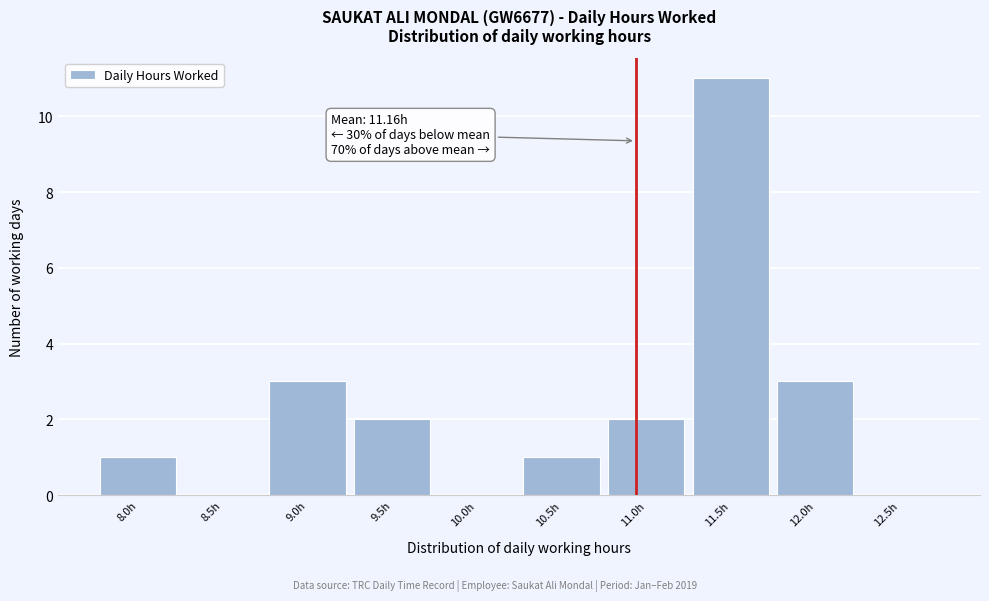

Reading left to right, transcribe all the data shown in this chart.

8.0h=1	8.5h=0	9.0h=3	9.5h=2	10.0h=0	10.5h=1	11.0h=2	11.5h=11	12.0h=3	12.5h=0